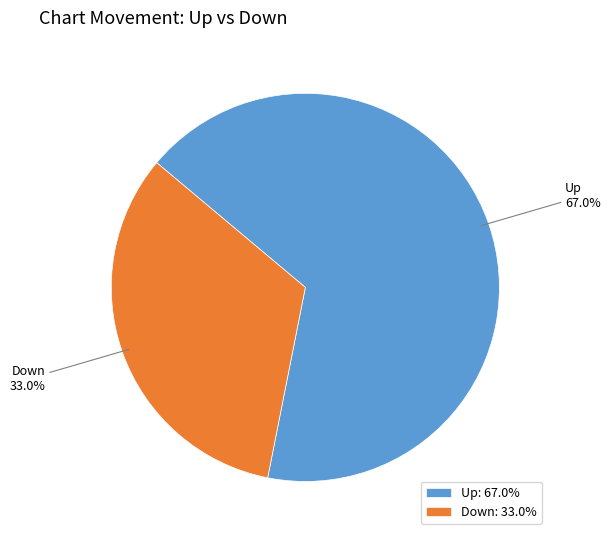

What is the total percentage of Down and Up?

100.0%